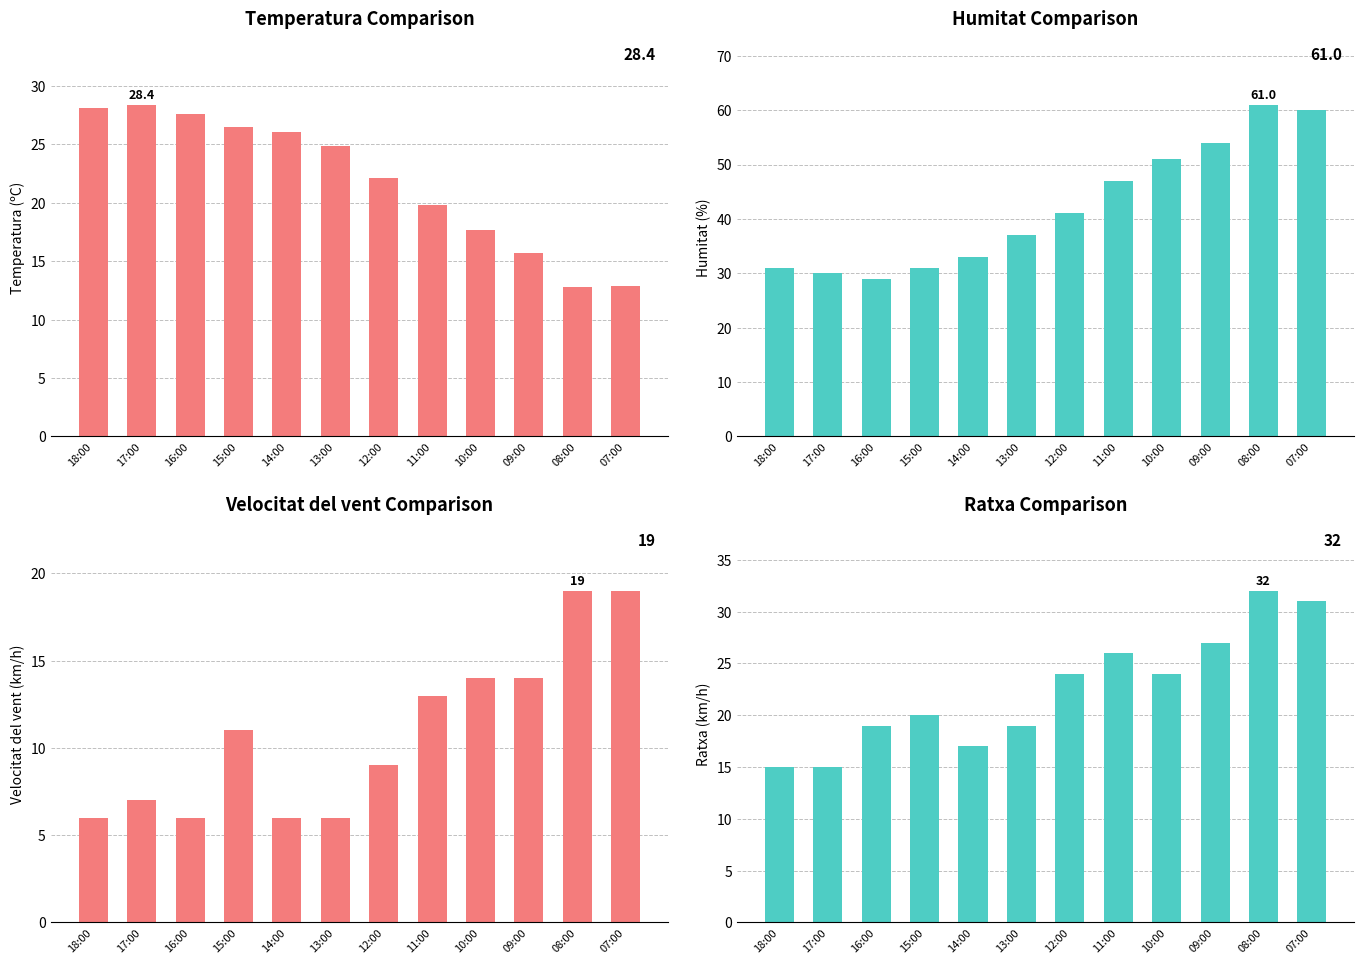

Read the Temperatura (ºC) value at 12:00.

22.1